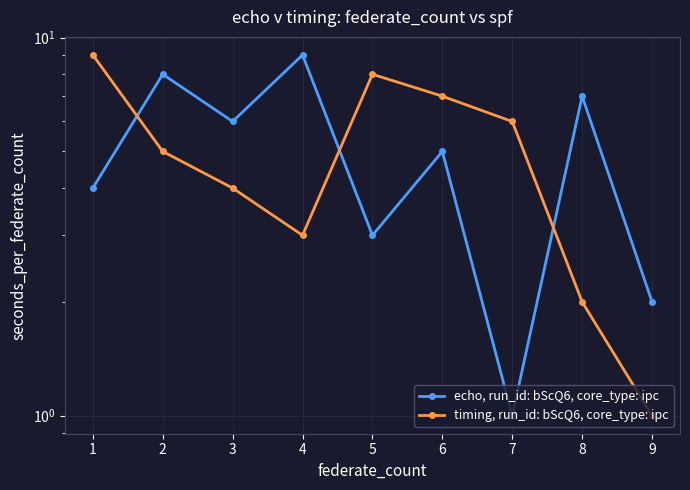

Which series has the largest total across all categories?

echo, run_id: bScQ6, core_type: ipc